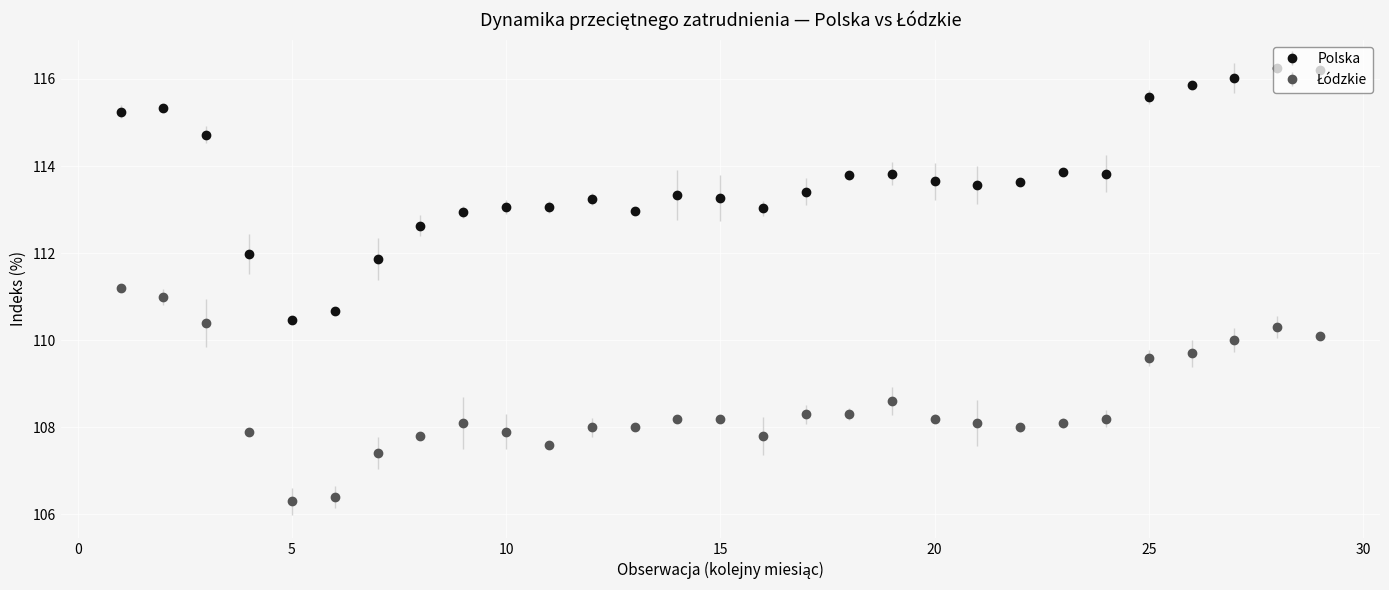

Which series has the largest total across all categories?

Polska